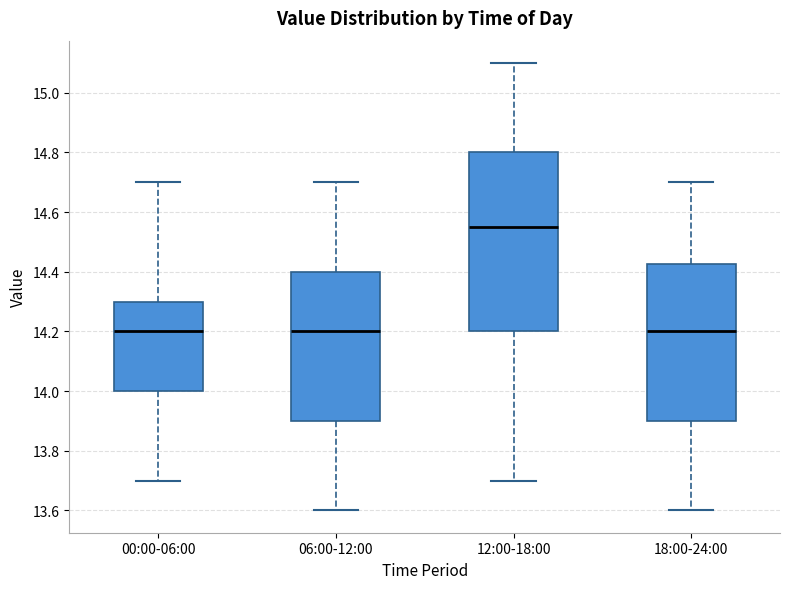

Reading left to right, read every box against the y-axis: the position of its median line, the range the box covers, and the ends of its whiskers. The values are not printed on the chart, so give them approximately, as read against the axis.

00:00-06:00: median 14.20, box 14.00 to 14.30, whiskers 13.70 to 14.70
06:00-12:00: median 14.20, box 13.90 to 14.40, whiskers 13.60 to 14.70
12:00-18:00: median 14.56, box 14.20 to 14.80, whiskers 13.70 to 15.10
18:00-24:00: median 14.20, box 13.90 to 14.42, whiskers 13.60 to 14.70